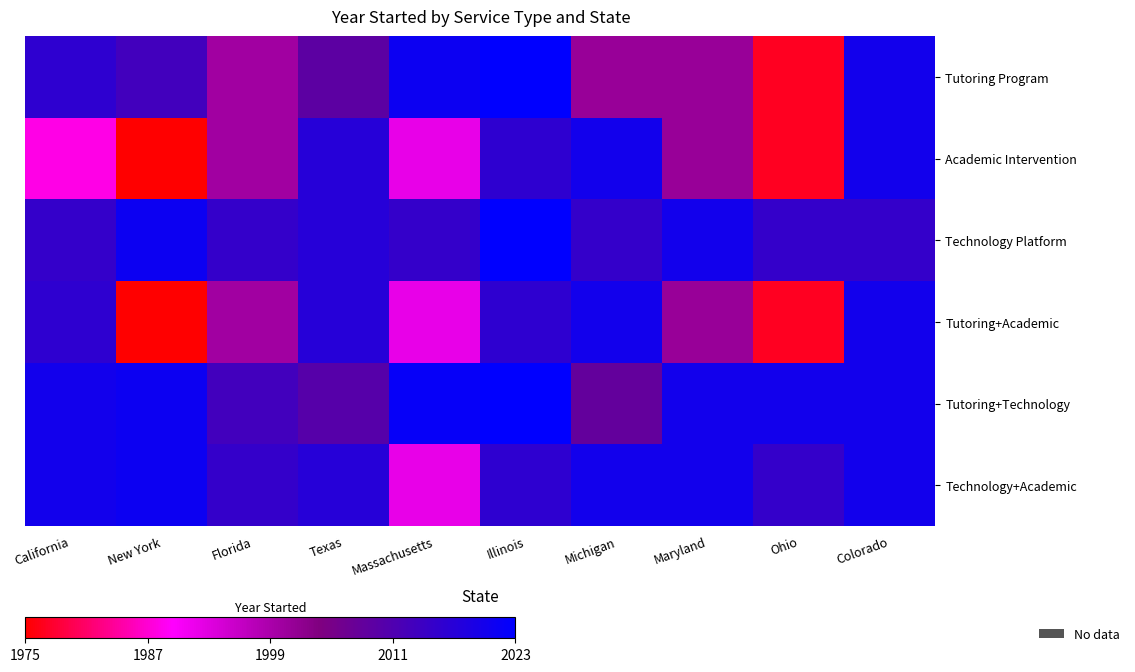

What is the total value across all series at Ohio?

272.9